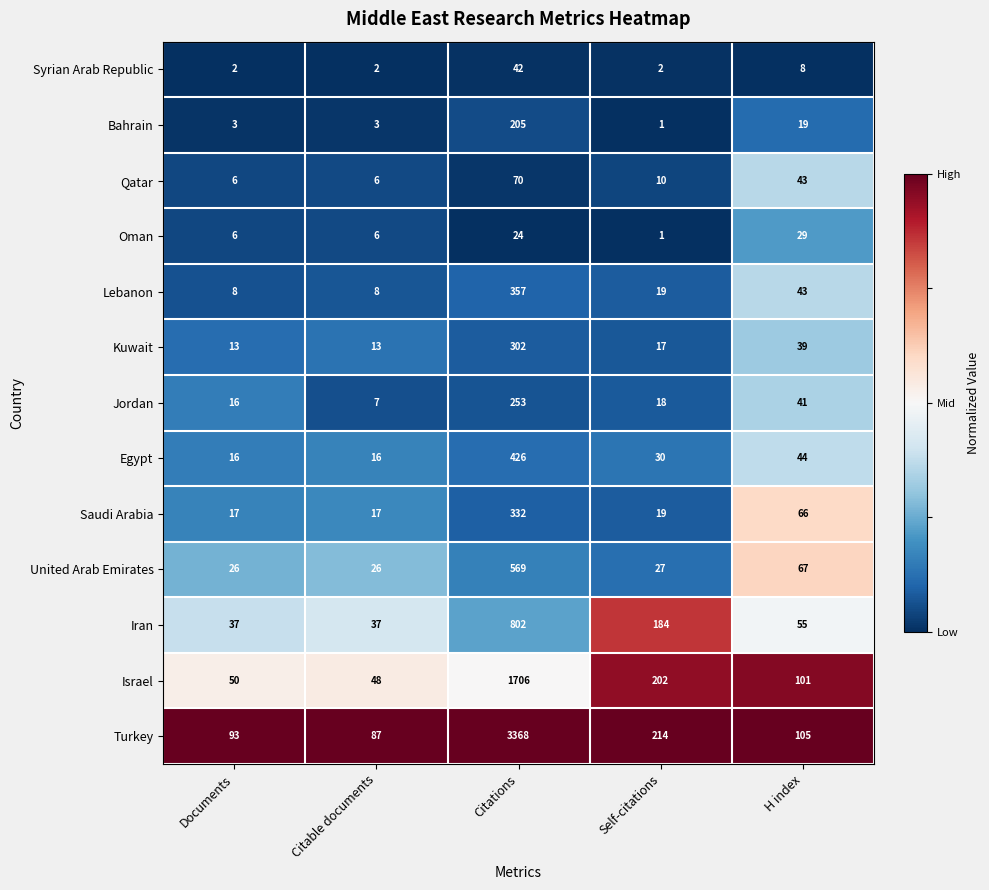

What is the difference between the highest and lowest values at Self-citations?

213